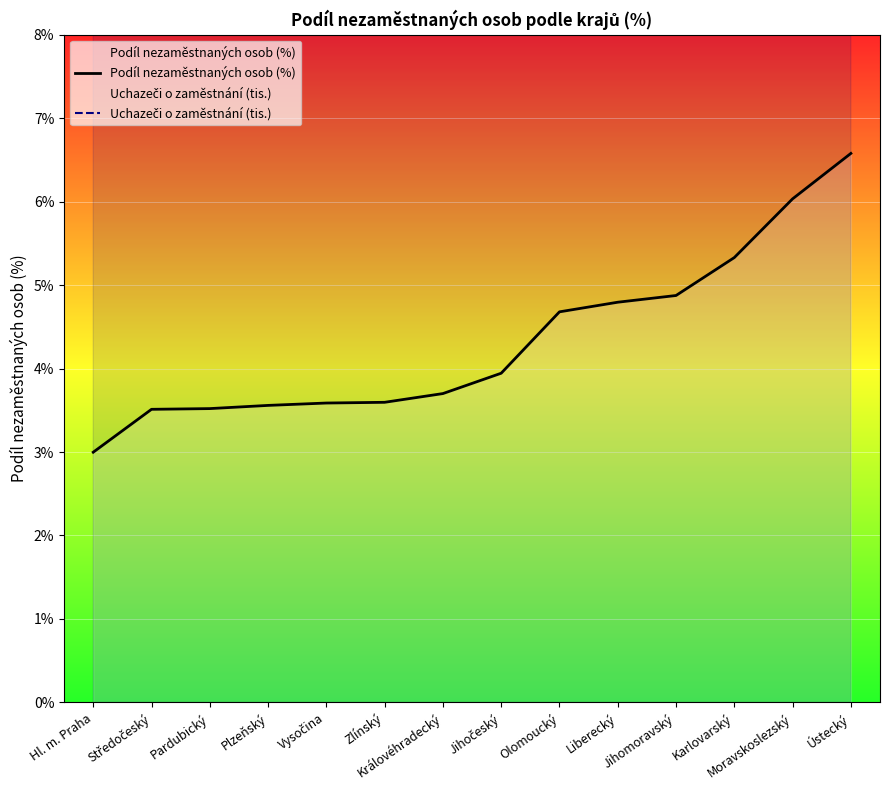

Is this an area chart (filled region under the line)?

No